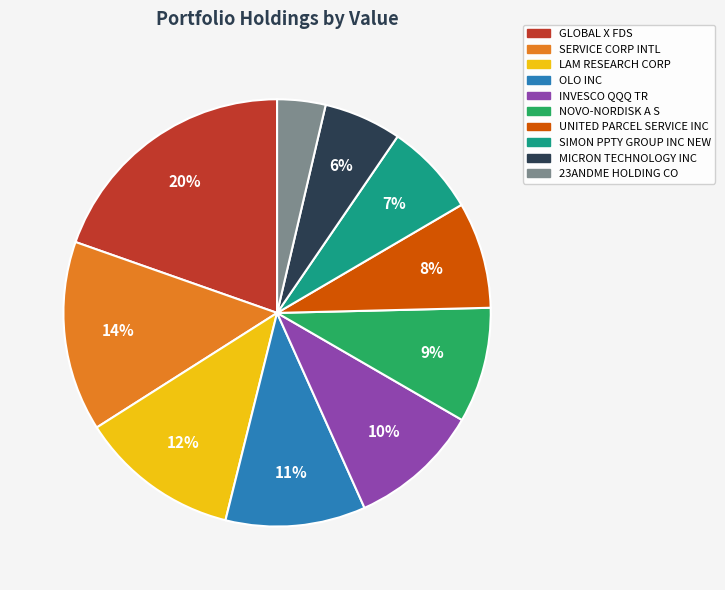

What is the ratio of the value at SIMON PPTY GROUP INC NEW to the value at NOVO-NORDISK A S?

0.8